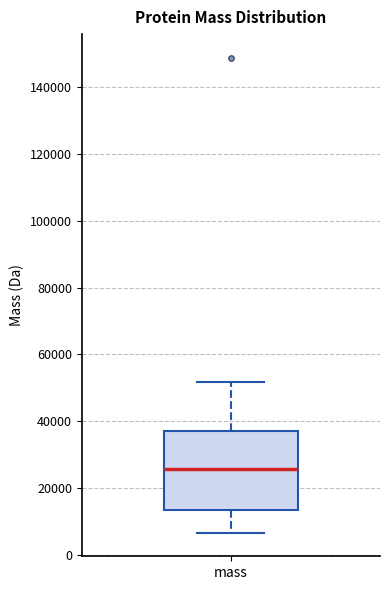

Transcribe this box plot: give where the median line is, the range the box spans, and where the two whiskers end, as read against the y-axis. The values are not printed on the chart, so give them approximately, as read against the axis.

median 26000, box 14000 to 38000, whiskers 6000 to 52000